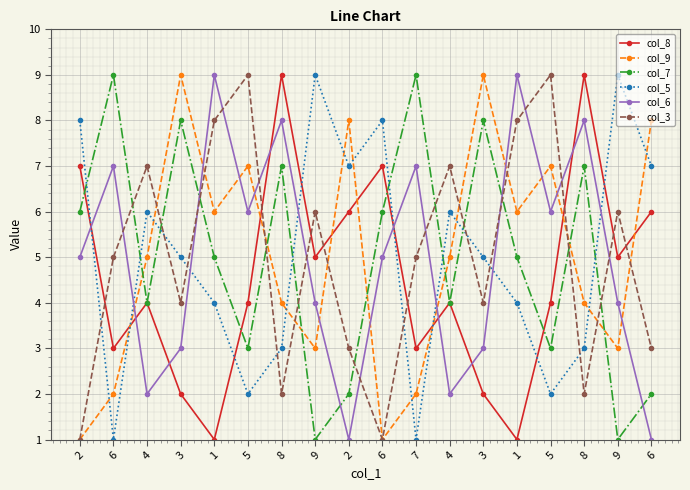

How many data points does each series have?

18